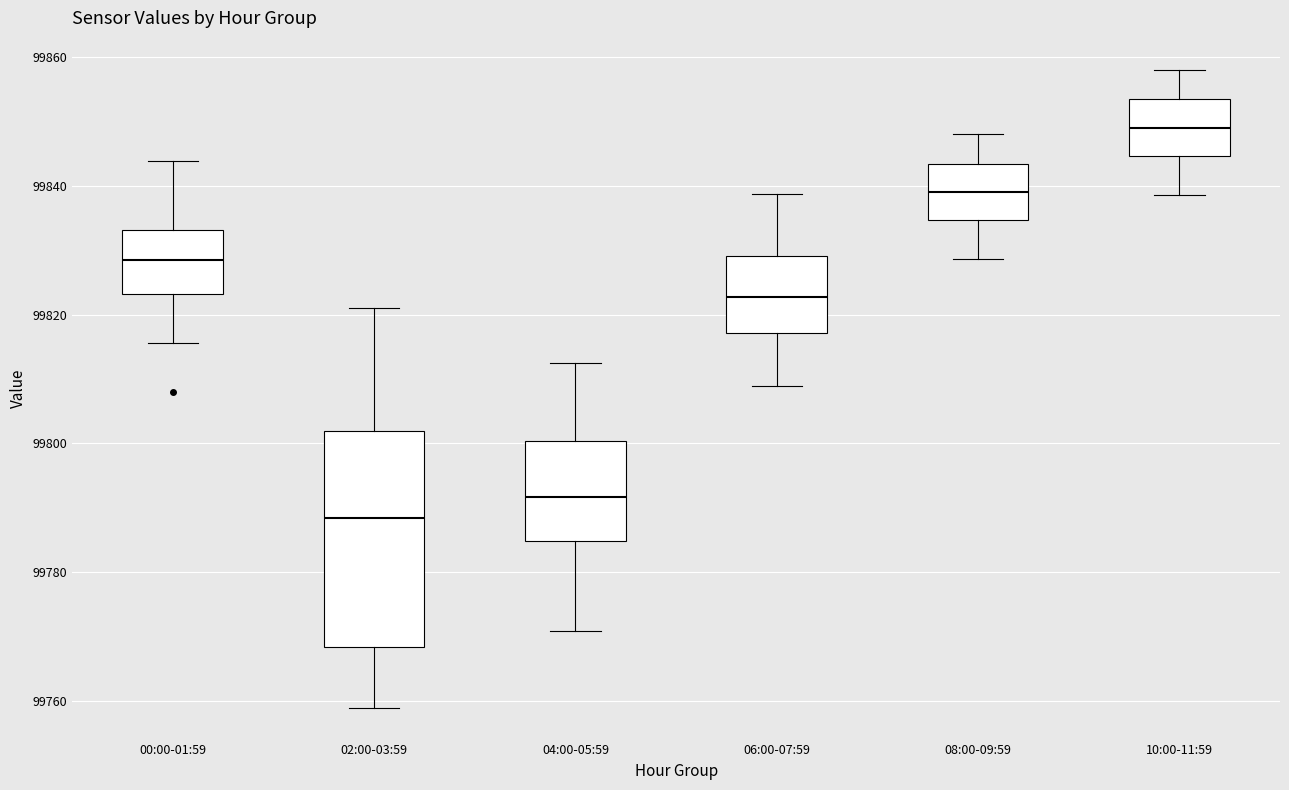

Where does the median line of the box for 04:00-05:59 sit on the y-axis? The values are not printed on the chart, so give them approximately, as read against the axis.

99792